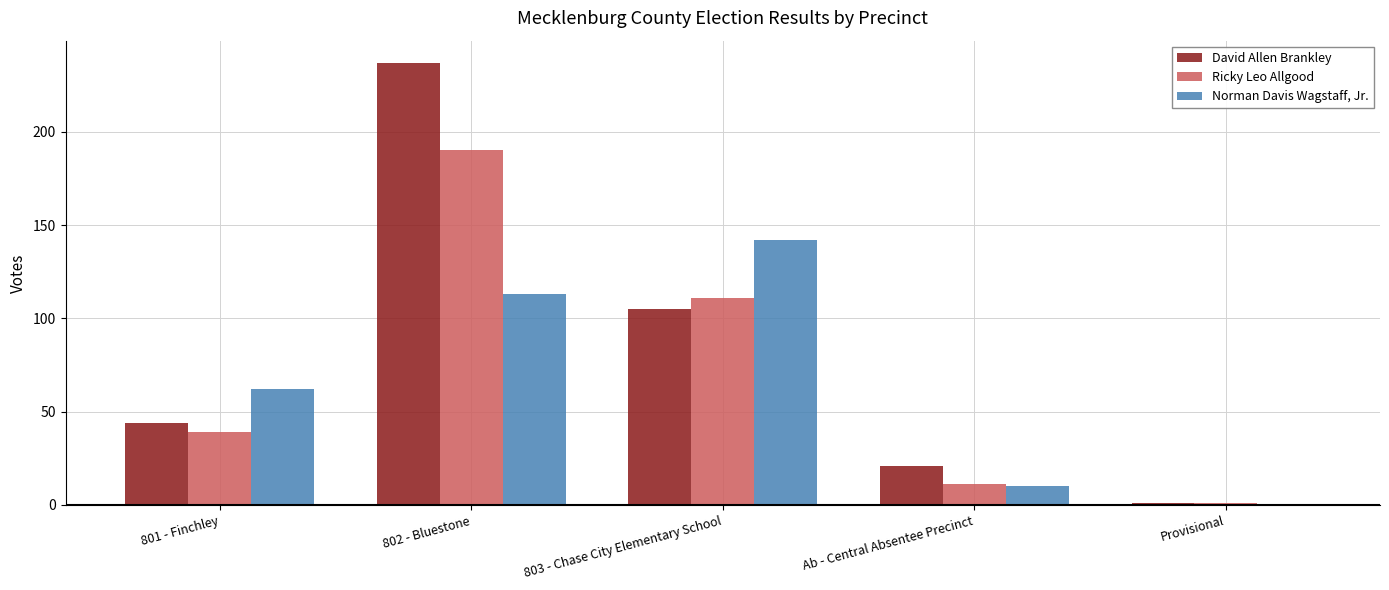

Where is David Allen Brankley nearest to the value 119?

803 - Chase City Elementary School